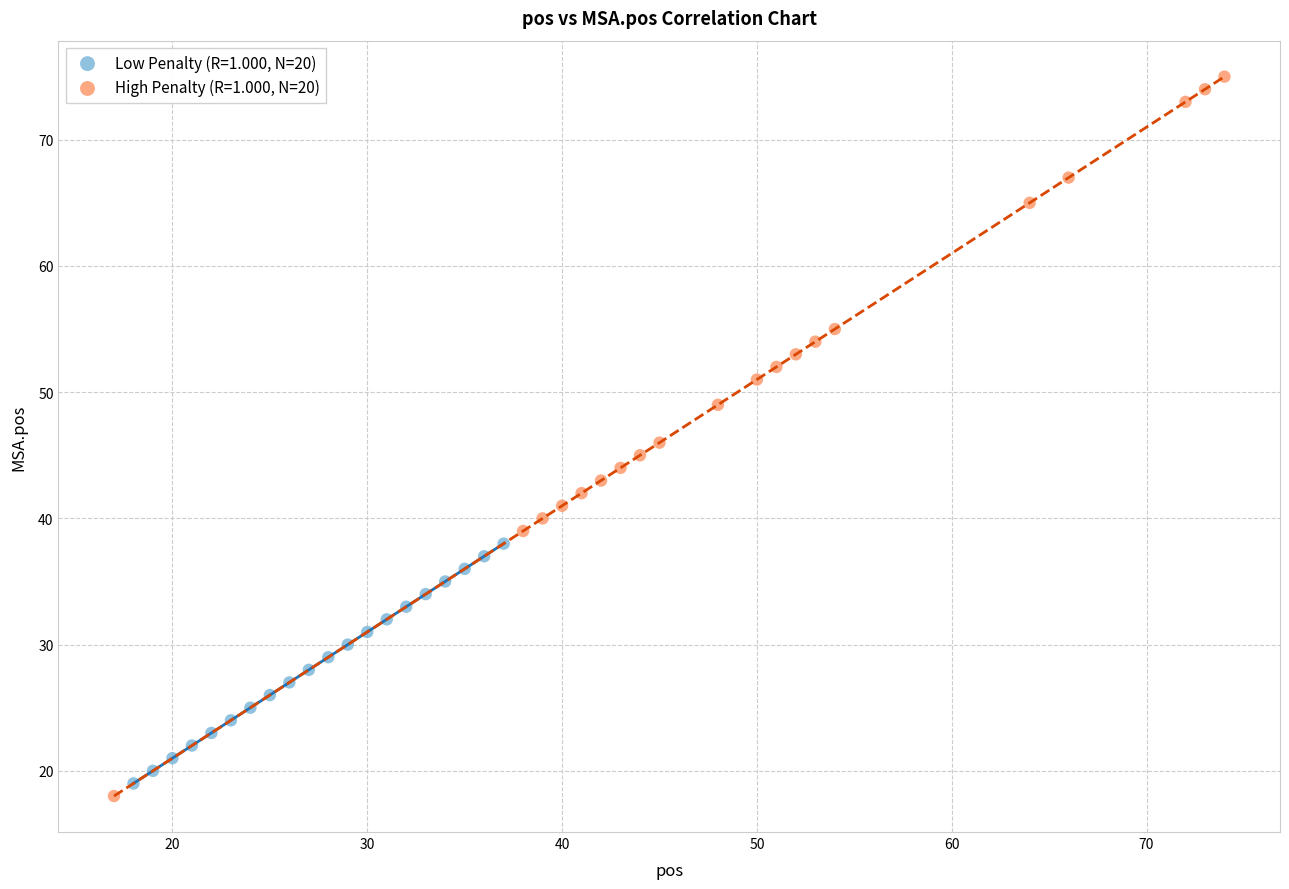

Which series reaches the maximum Y coordinate?

High Penalty (R=1.000, N=20)